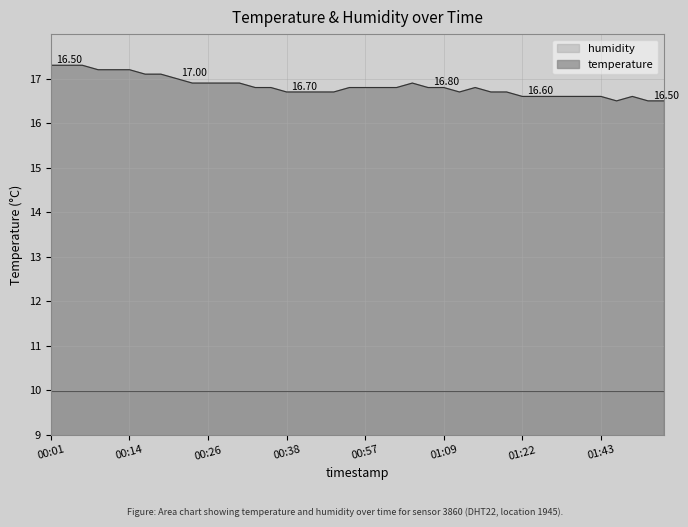

Reading left to right, what are all the values shown in this chart?

17.3	17.3	17.3	17.2	17.2	17.2	17.1	17.1	17.0	16.9	16.9	16.9	16.9	16.8	16.8	16.7	16.7	16.7	16.7	16.8	16.8	16.8	16.8	16.9	16.8	16.8	16.7	16.8	16.7	16.7	16.6	16.6	16.6	16.6	16.6	16.6	16.5	16.6	16.5	16.5